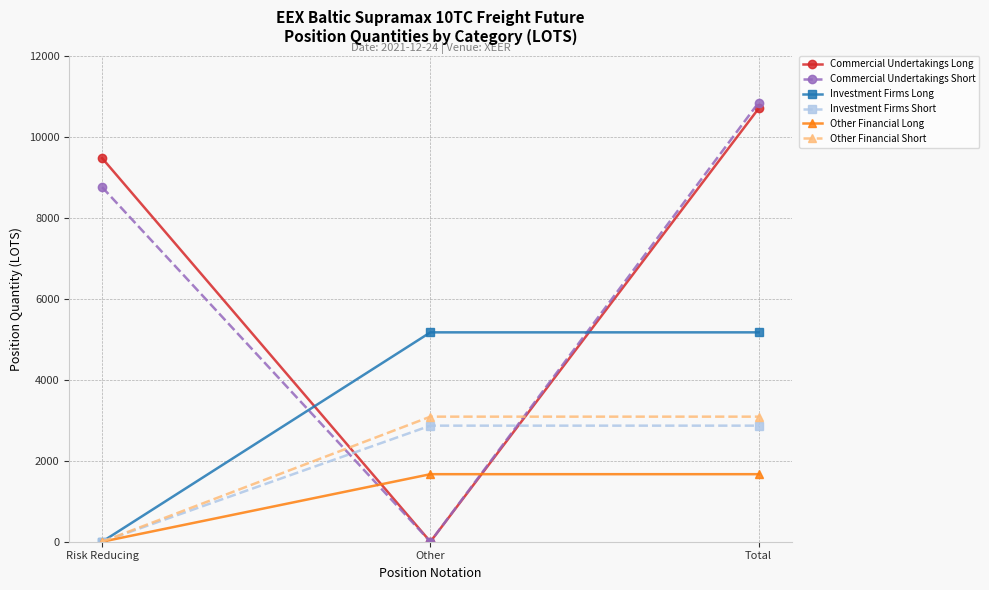

How many lines are shown in the chart?

6